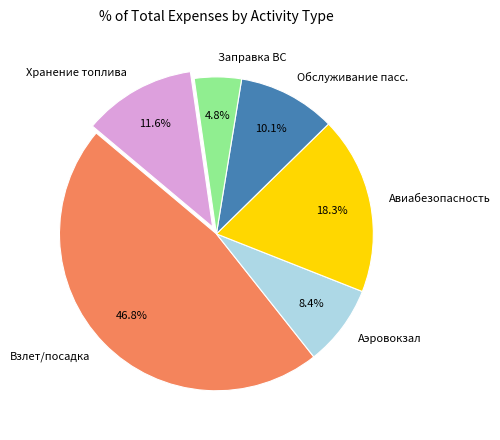

How many segments does this pie chart have?

6